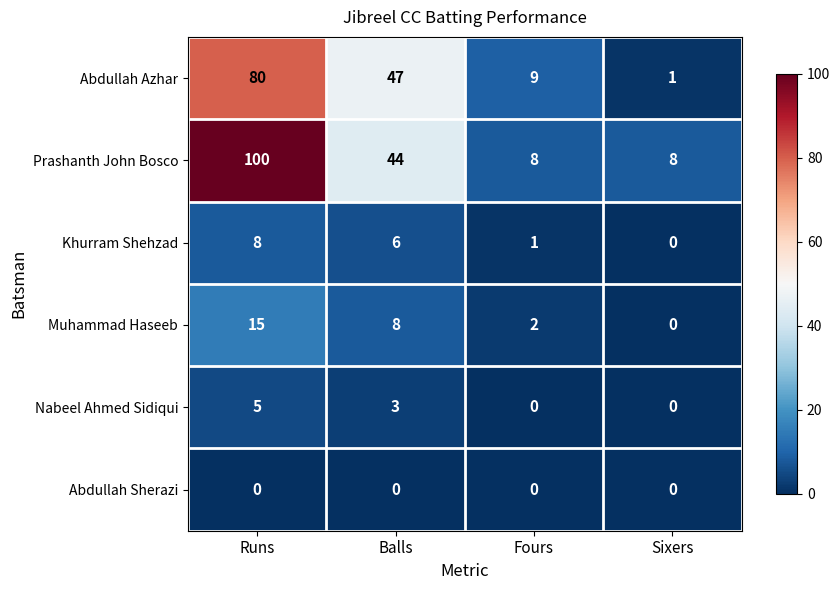

What is the total value across all series at Sixers?

9